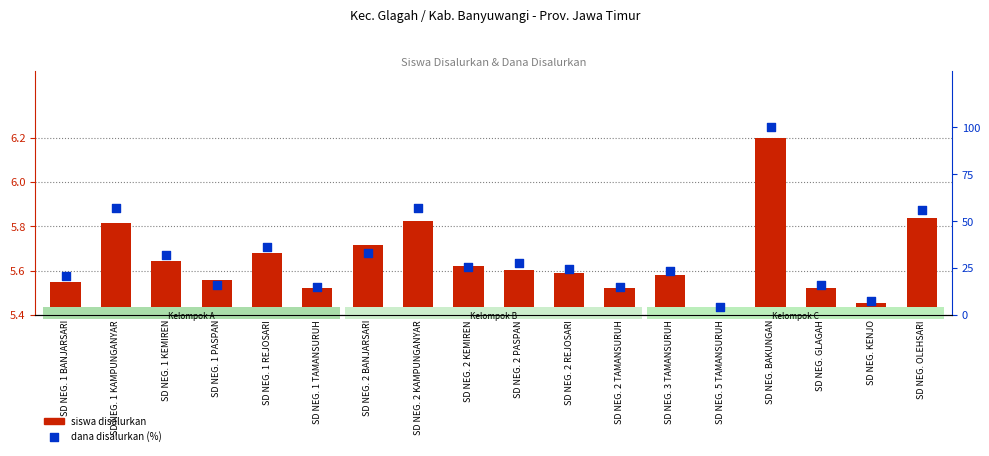

Which series reaches the minimum Y coordinate?

dana disalurkan (%)